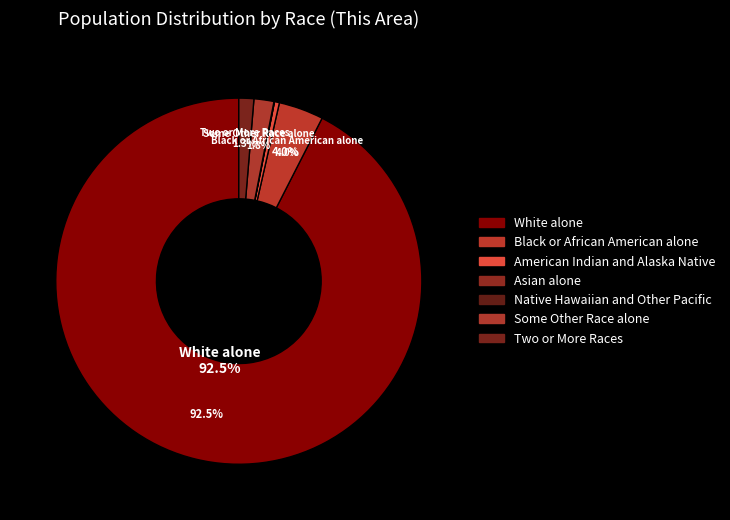

Is there a majority slice in this chart?

Yes